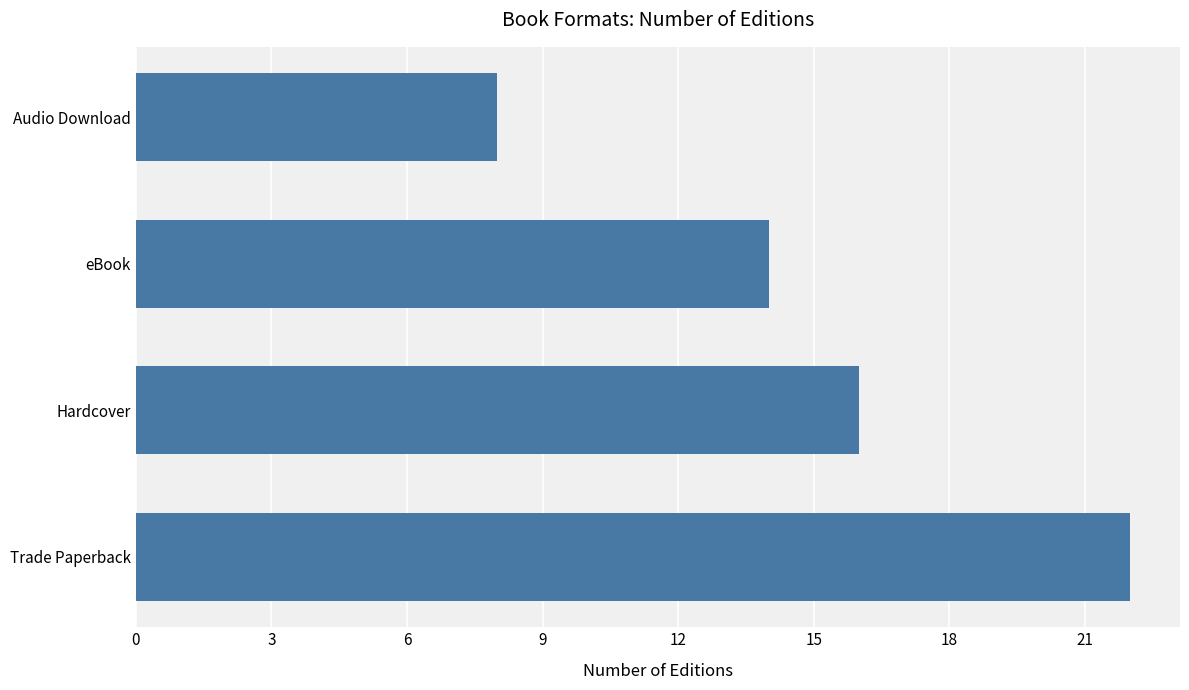

What is the greatest value displayed?

22